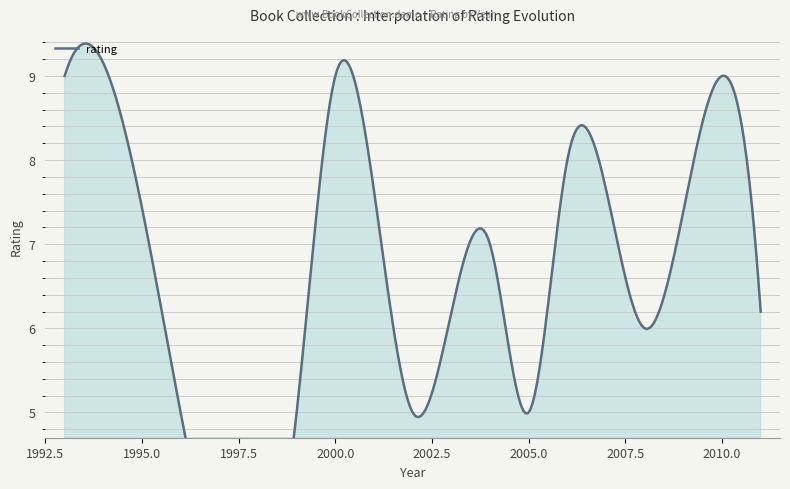

Count the number of data series in this chart.

1